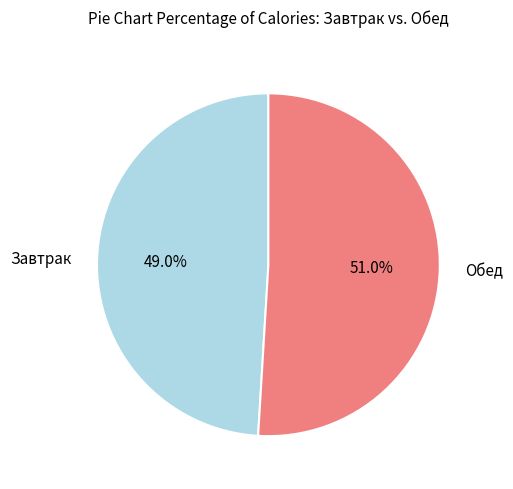

Which slice is the largest?

Обед